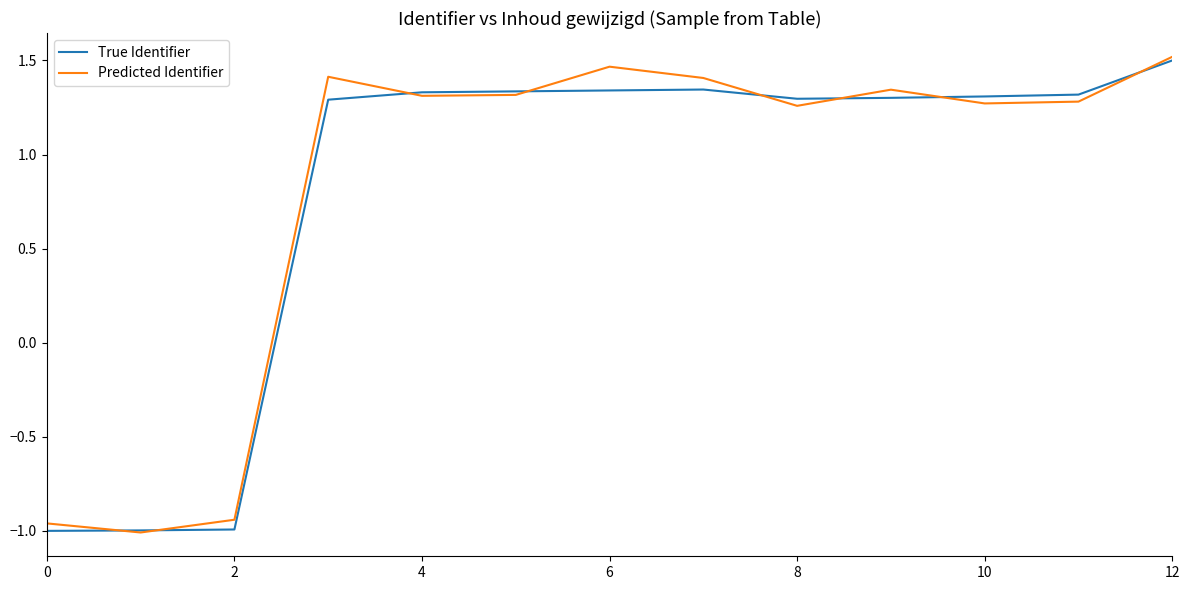

At which category is the sum across all series the highest?

12